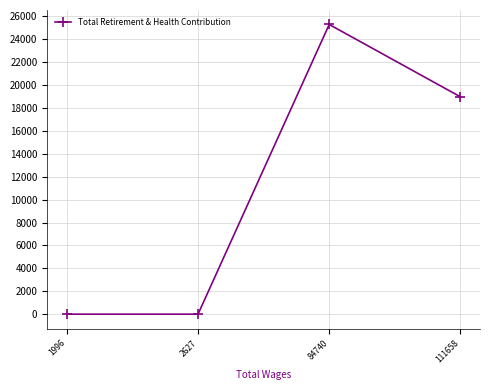

Reading left to right, what are all the values shown in this chart?

1996=0	2627=0	84740=25282	111658=18974